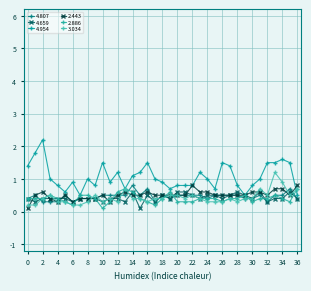

True or false: 3.034 has more than 0 interior local peaks.

True